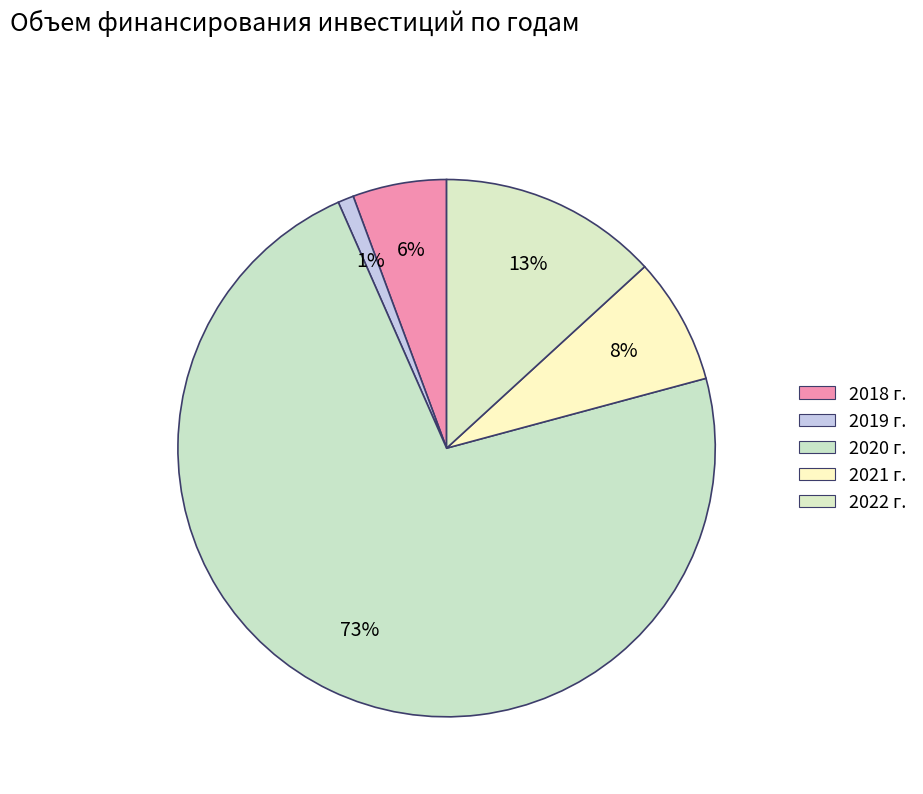

How many slices are in this pie chart?

5